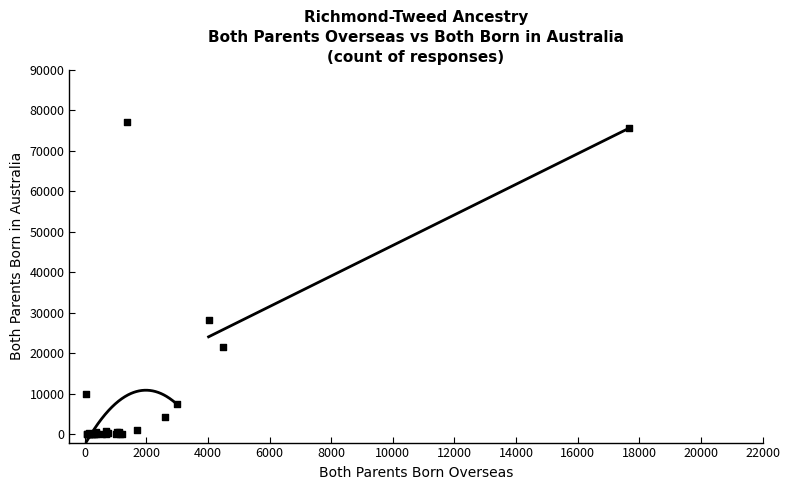

What Y value in the scatter plot is closest to 38540?

28179